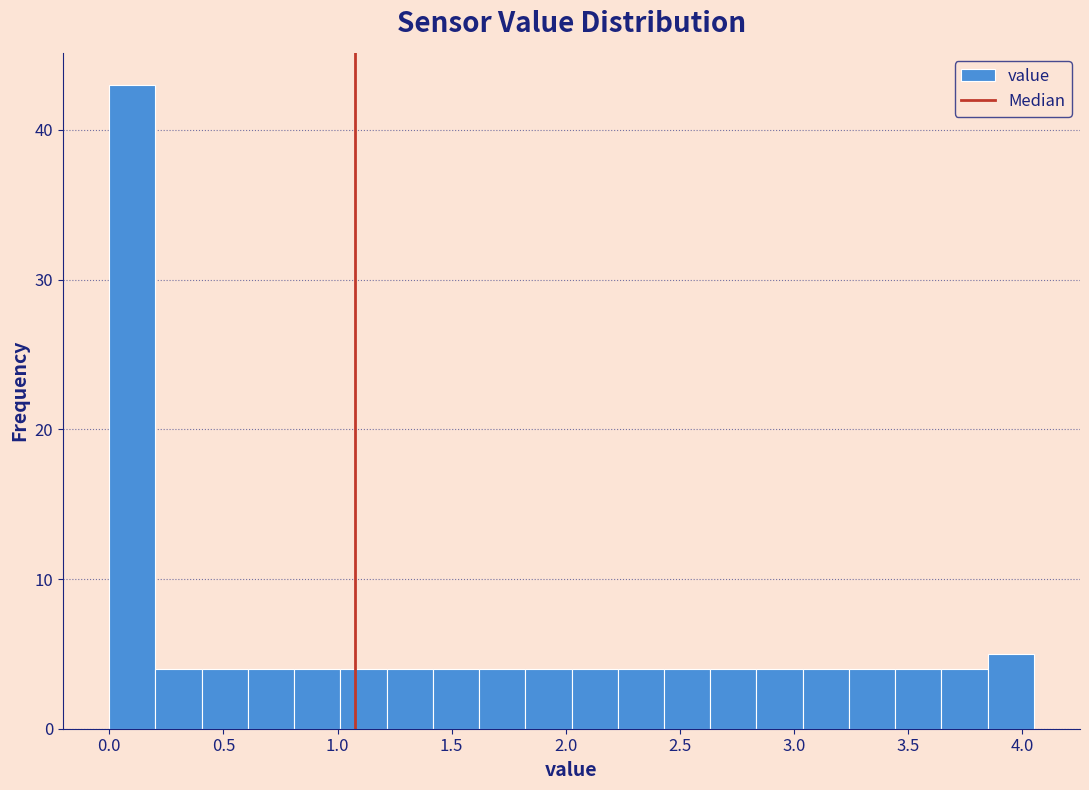

How tall is the bar that spans 2.45 to 2.65 on the x-axis? Neither the bar edges nor the heights are printed on the chart, so give them approximately, as read against the axes.

4